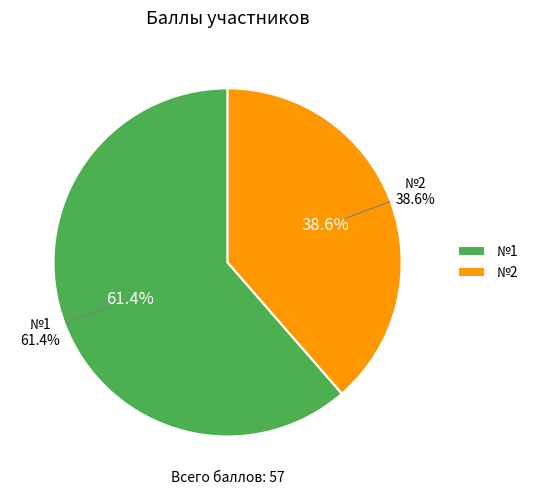

To the nearest percent, what is the combined percentage of 2 and 1?

100%